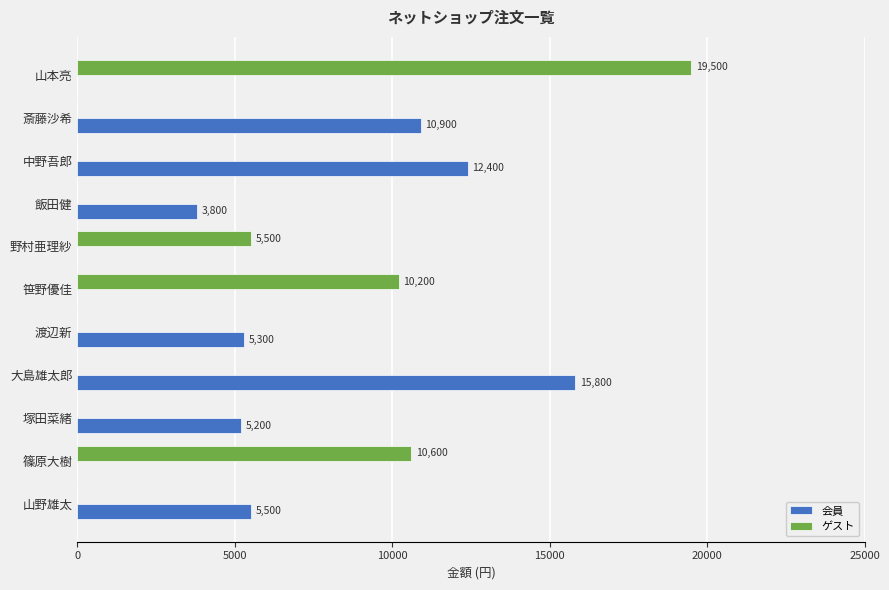

What is the sum of the 会員 values at 篠原大樹 and 中野吾郎?

12400